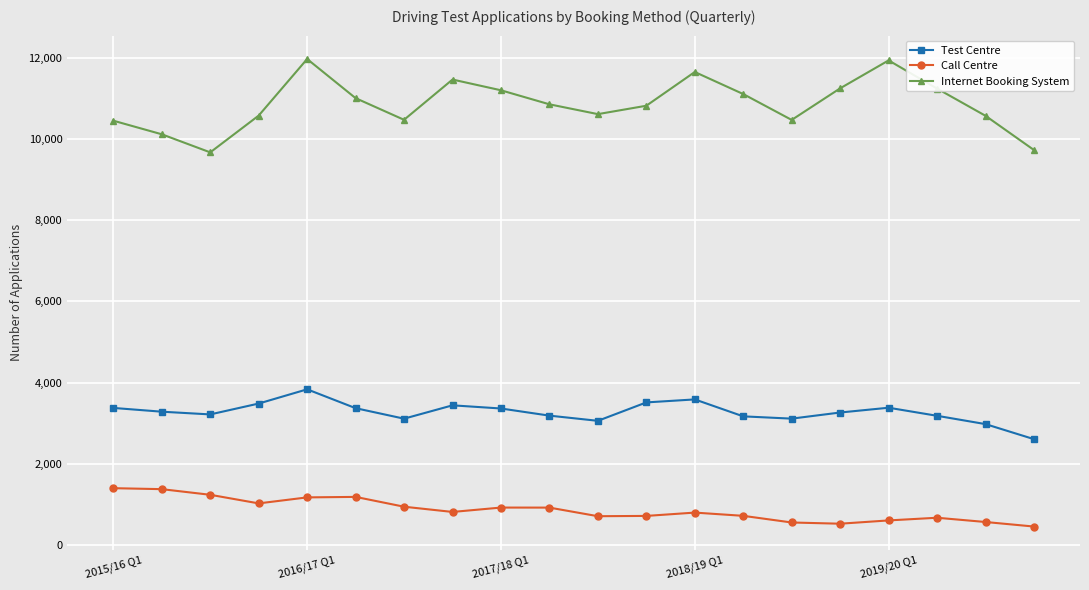

What is the value of the Test Centre point at the 17th from the left?

3379